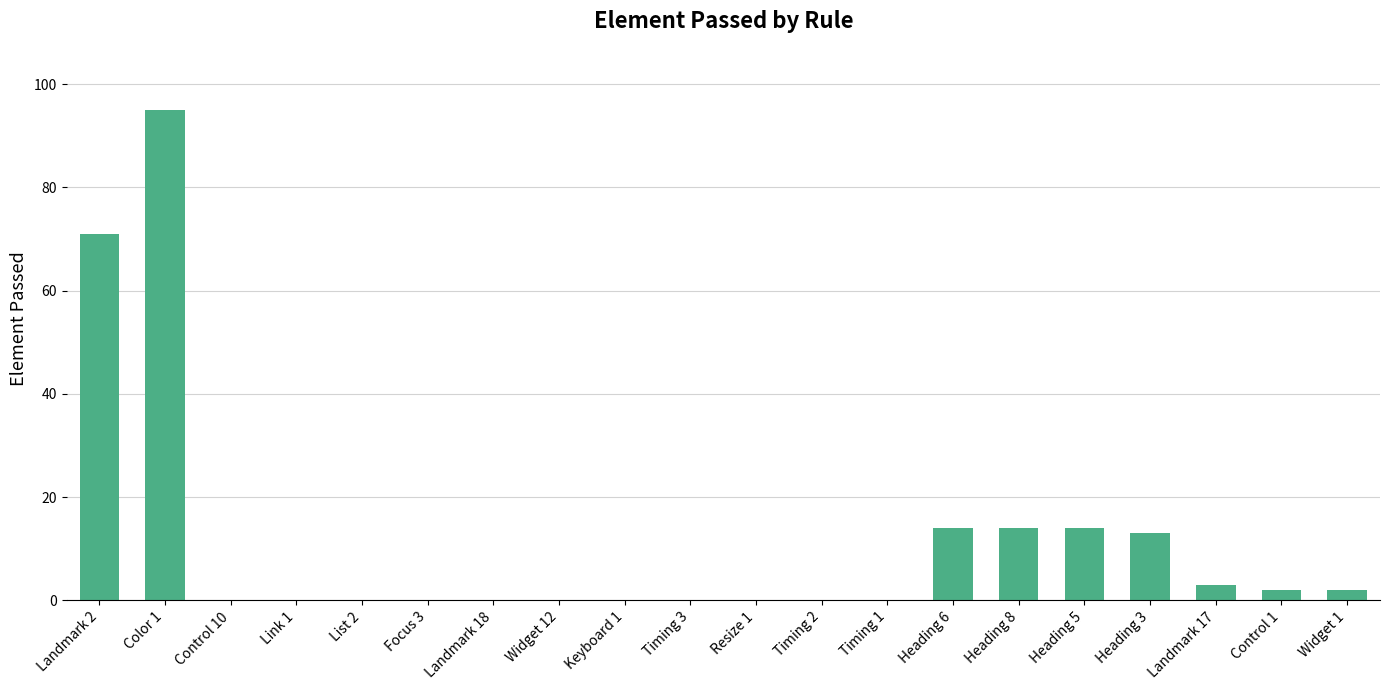

Where is the data nearest to the value 47?

Landmark 2